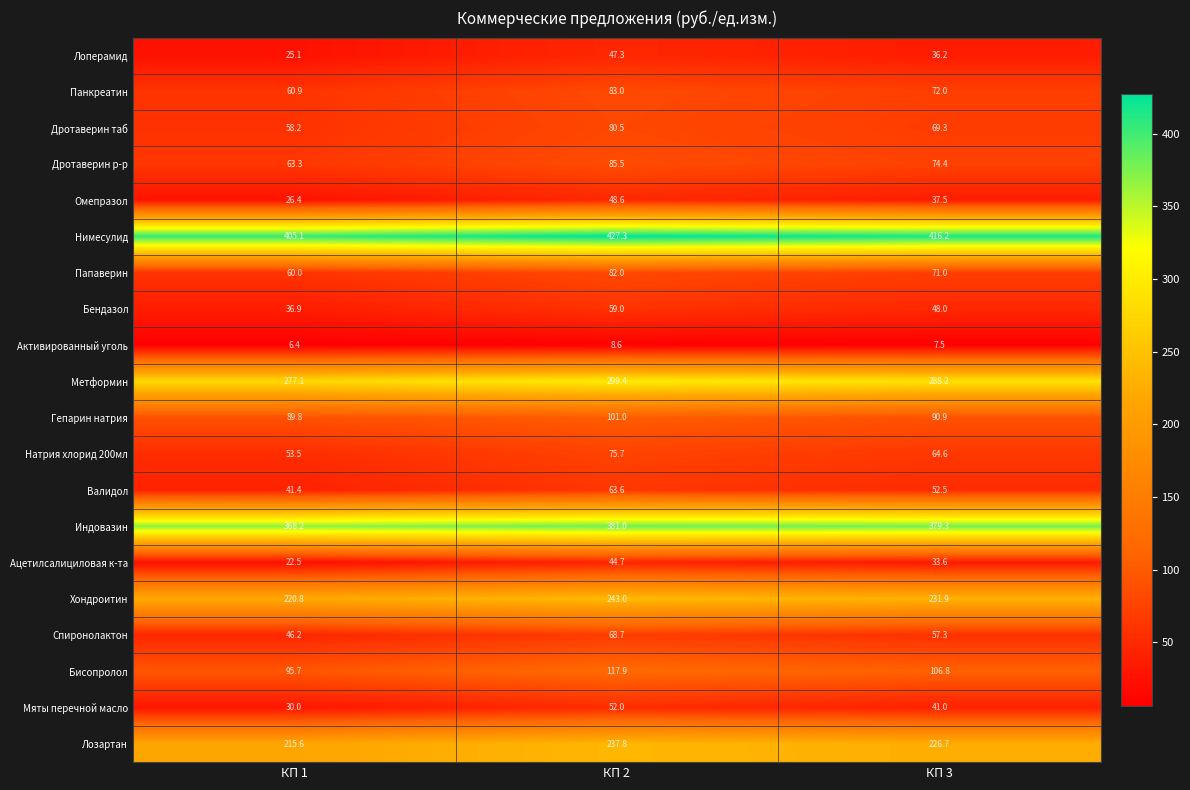

How many data points in Дротаверин р-р are less than 74?

1